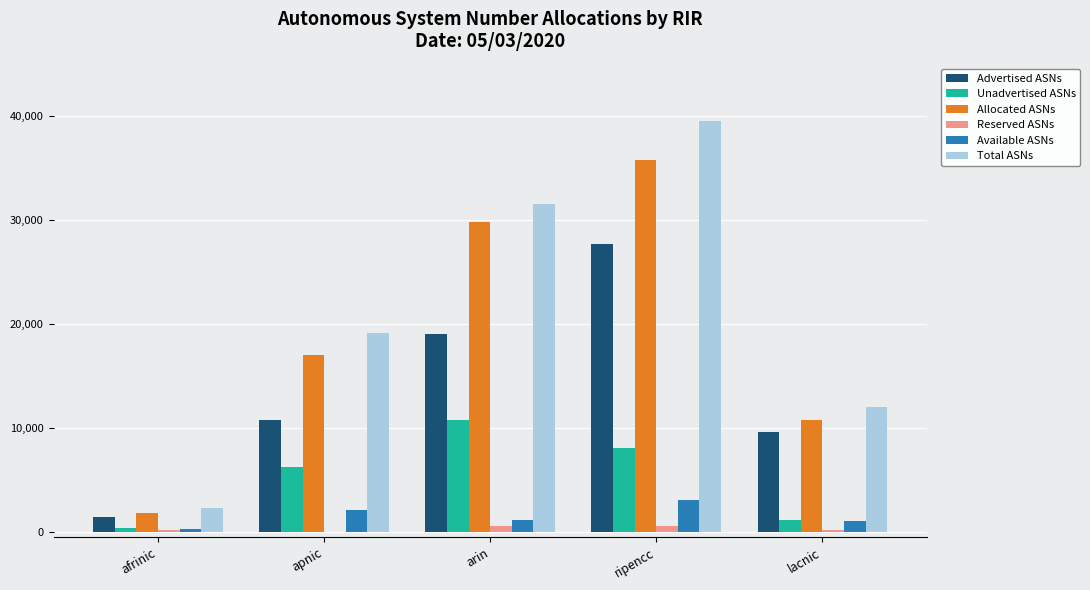

What is the sum of the Allocated ASNs values at apnic and afrinic?

18810